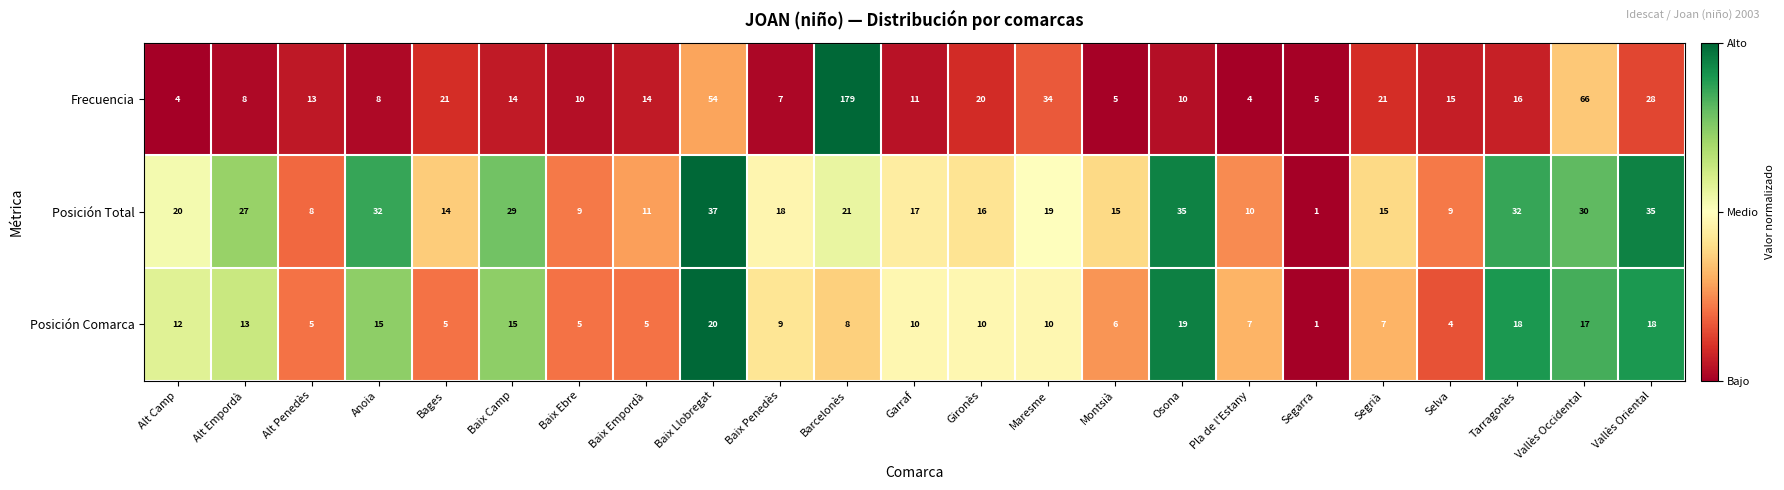

The value of Posición Comarca at Anoia is 10. True or false?

False